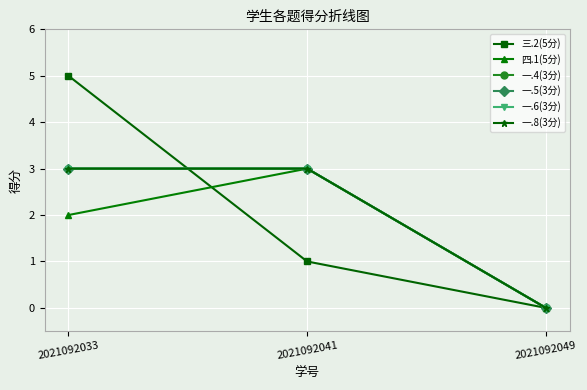

Which series has the widest spread of values?

三.2(5分)